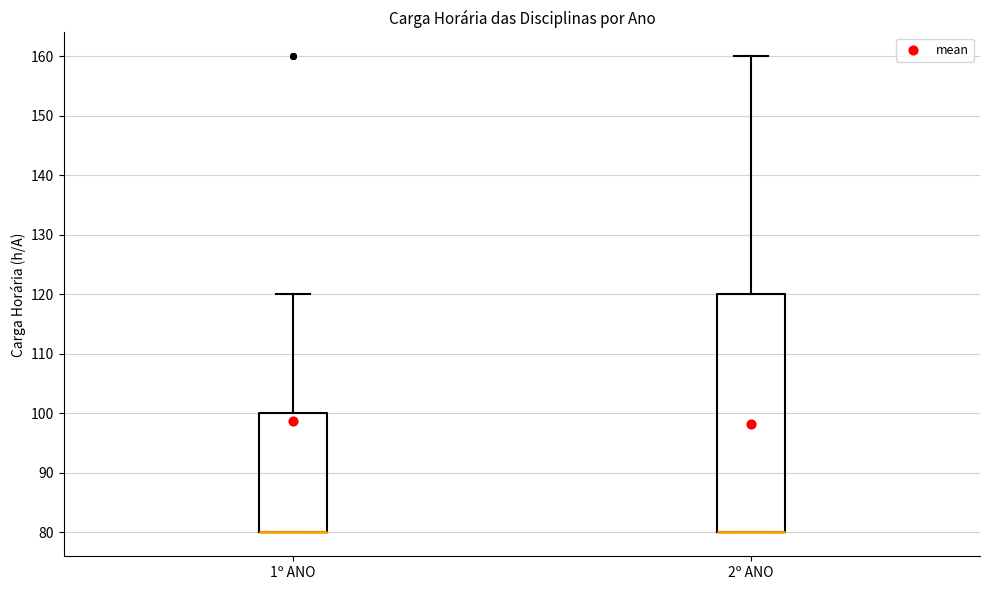

Reading left to right, read every box against the y-axis: the position of its median line, the range the box covers, and the ends of its whiskers. The values are not printed on the chart, so give them approximately, as read against the axis.

1º ANO: median 80 (drawn on the box's lower edge), box 80 to 100, whiskers 80 to 120
2º ANO: median 80 (drawn on the box's lower edge), box 80 to 120, whiskers 80 to 160